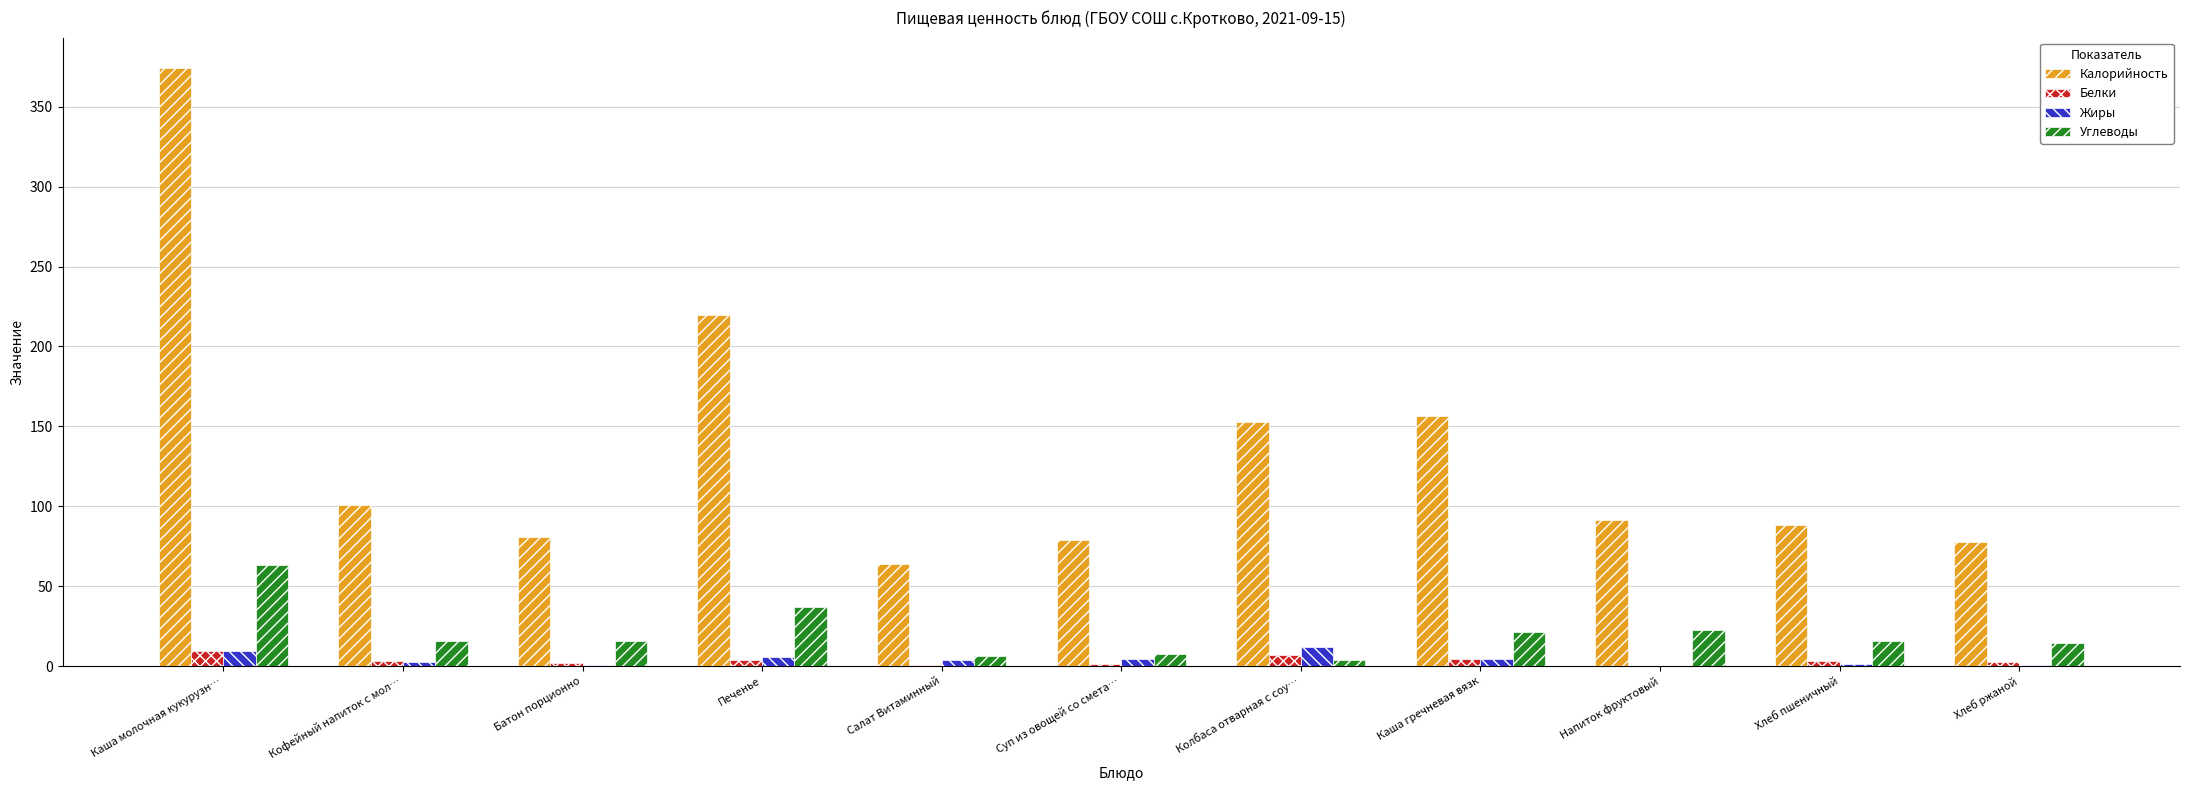

The value of Углеводы at Печенье is 50.5. True or false?

False